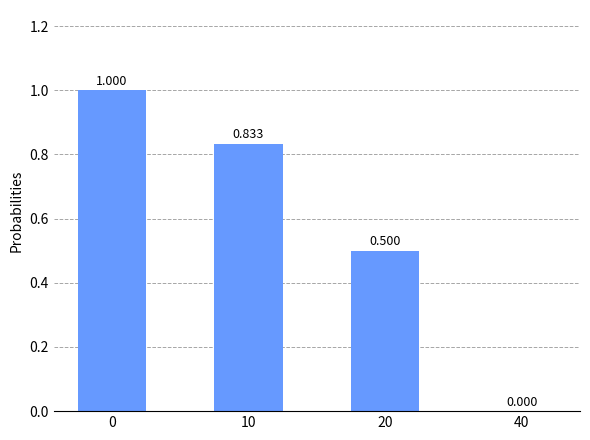

Are the bars horizontal?

No